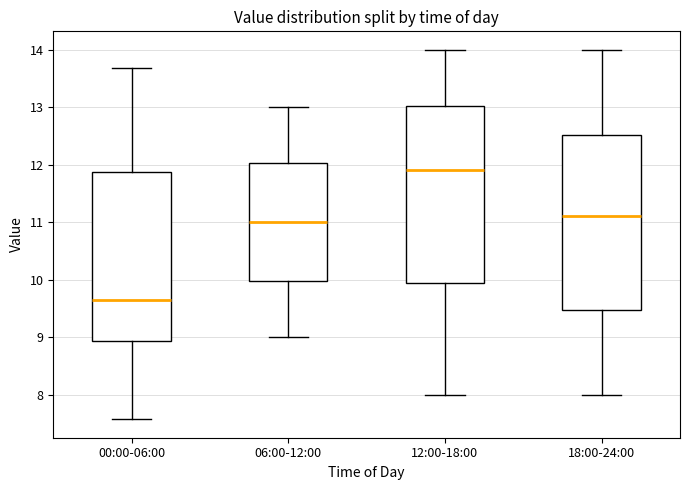

Reading left to right, read every box against the y-axis: the position of its median line, the range the box covers, and the ends of its whiskers. The values are not printed on the chart, so give them approximately, as read against the axis.

00:00-06:00: median 9.6, box 8.9 to 11.9, whiskers 7.6 to 13.7
06:00-12:00: median 11.0, box 10.0 to 12.0, whiskers 9.0 to 13.0
12:00-18:00: median 11.9, box 10.0 to 13.0, whiskers 8.0 to 14.0
18:00-24:00: median 11.1, box 9.5 to 12.5, whiskers 8.0 to 14.0